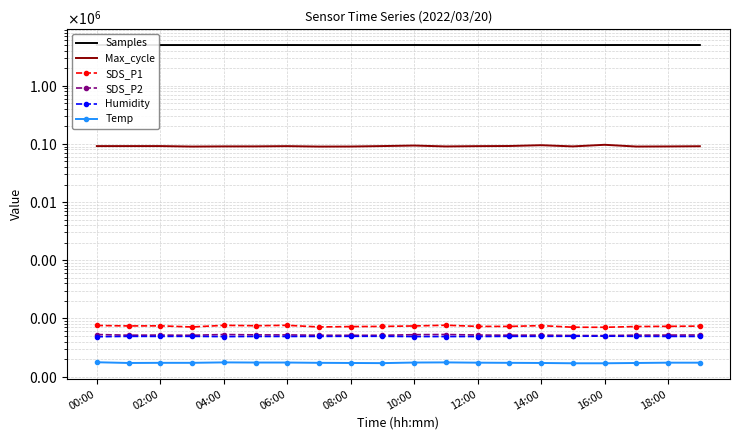

Is it true that Humidity equals 23.4 at 10:00?

False